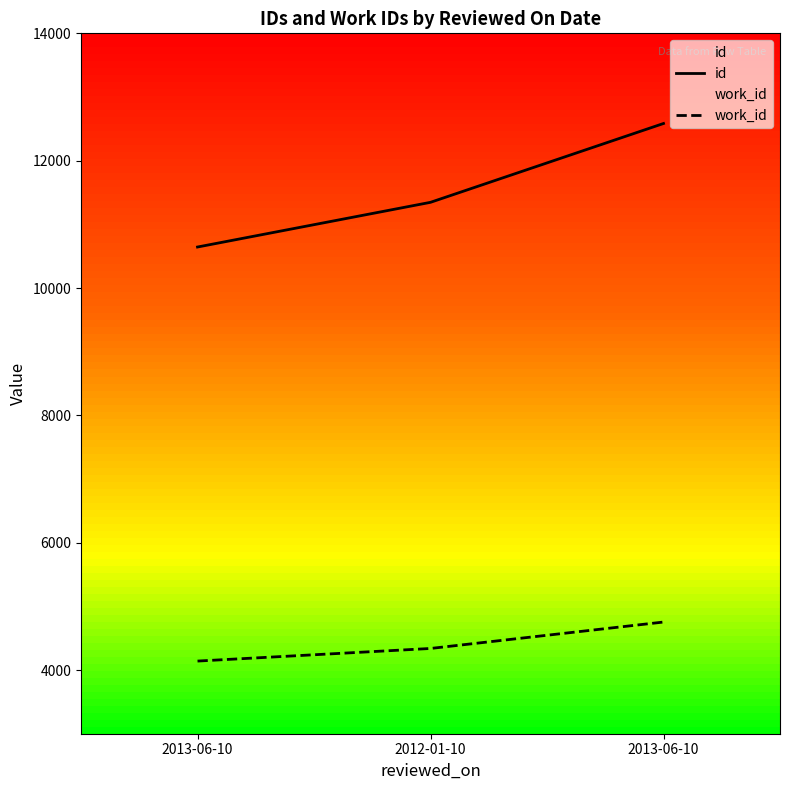

Where does the work_id series first go above 4339?

2013-06-10